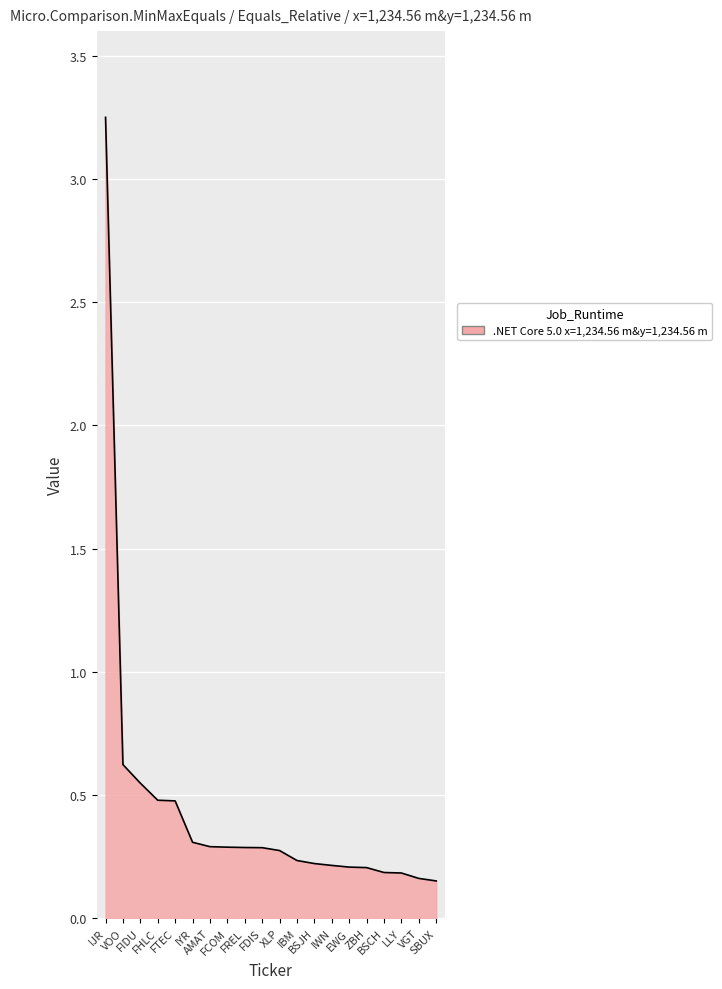

How many lines are shown in the chart?

1